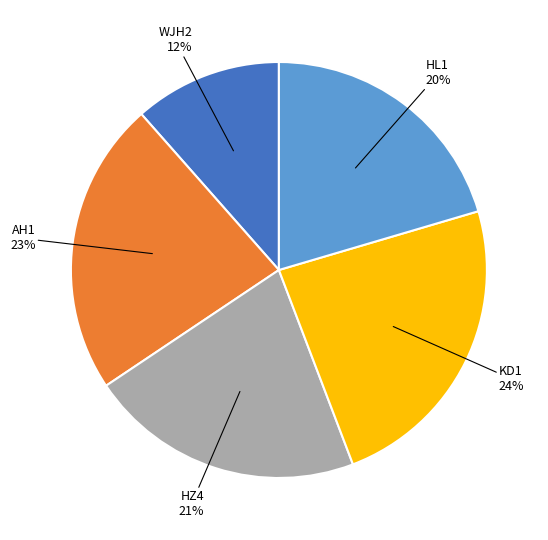

Is there any slice that represents more than half of the pie?

No